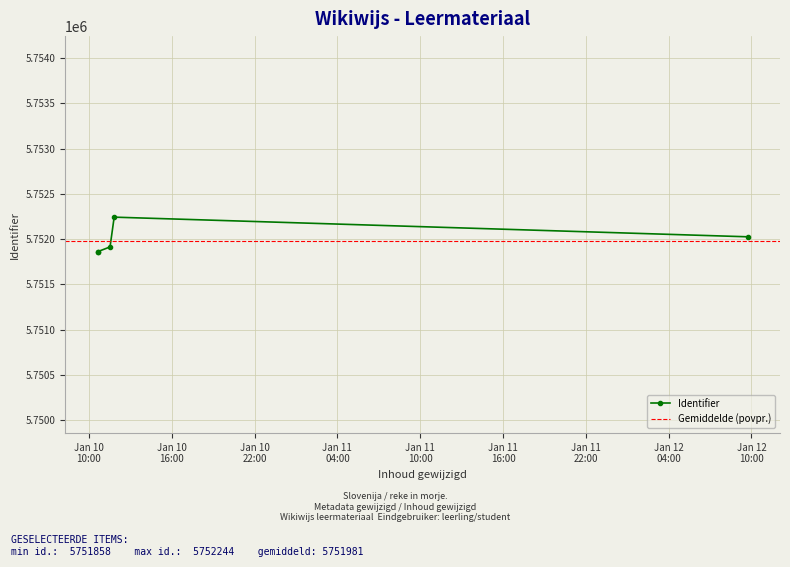

What is the sum of the values at 2020-01-12 09:42:42 and 2020-01-10 10:38:11?

11503890